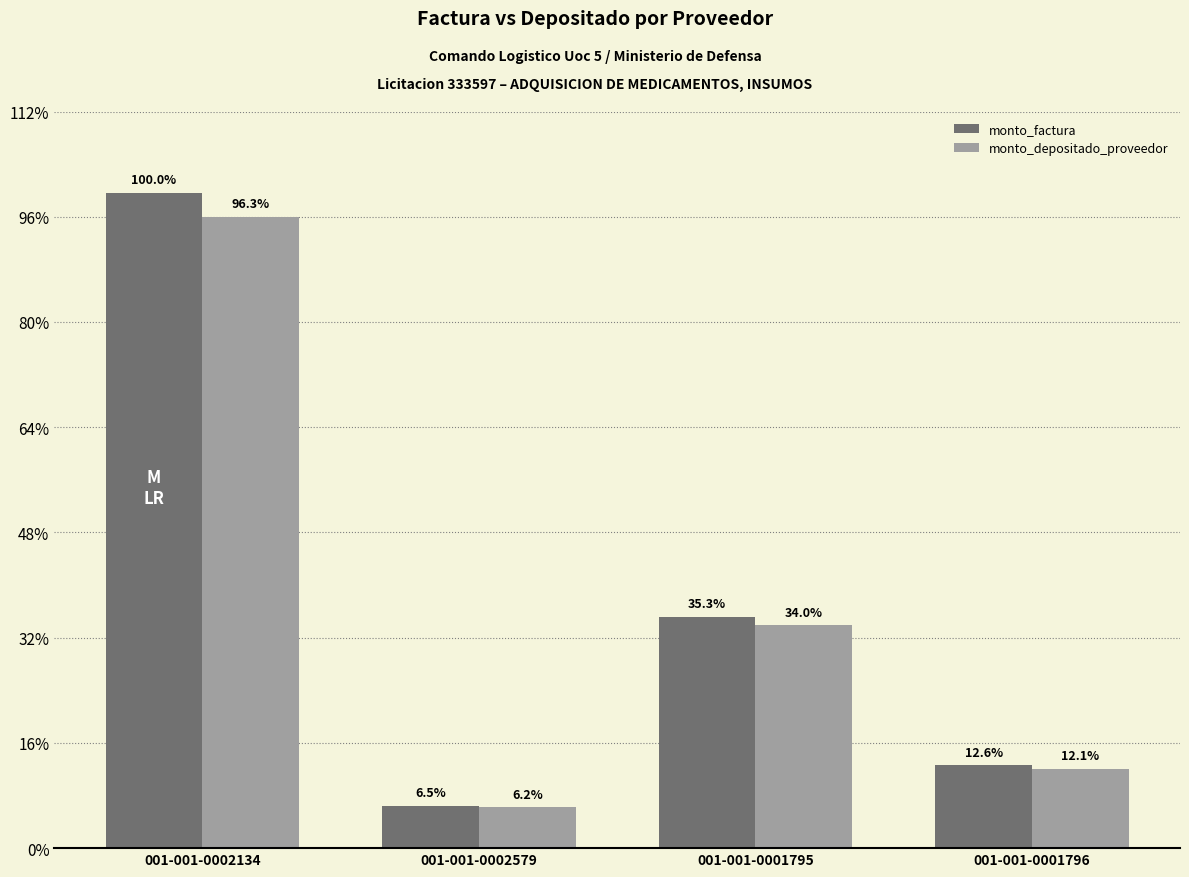

What is the label of the 1st bar from the right?

001-001-0001796